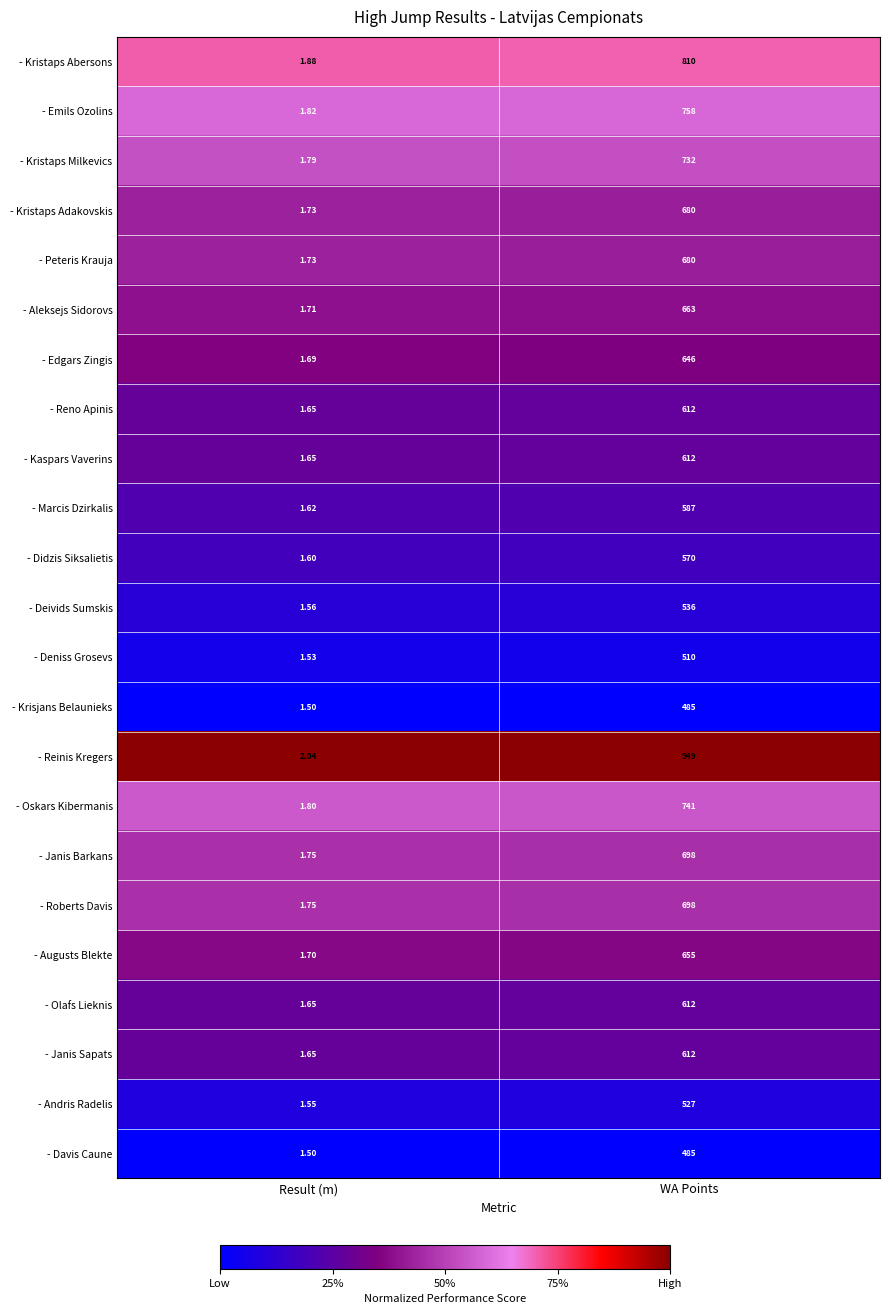

Rank the categories by - Reno Apinis value from lowest to highest.

Result (m), WA Points